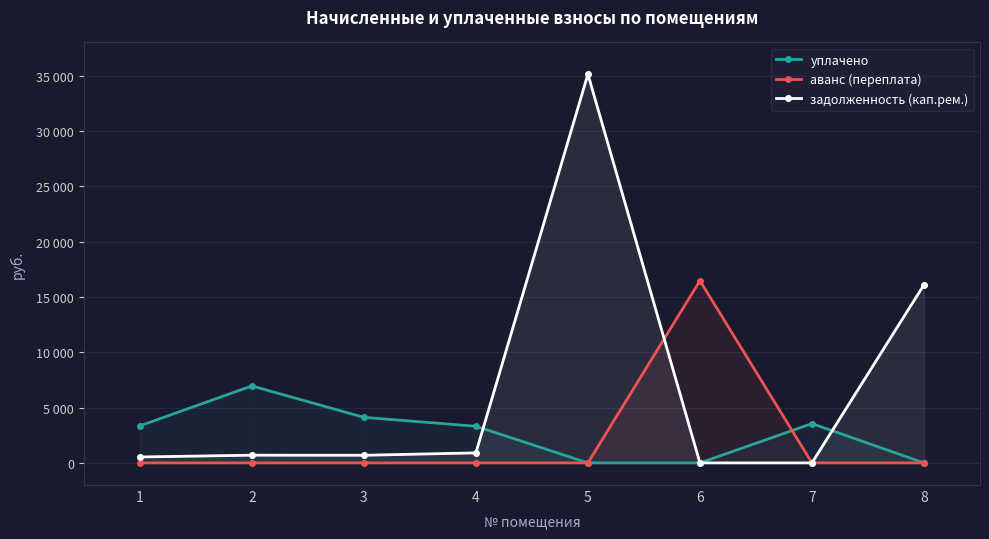

What is the approximate value of задолженность (кап.рем.) at 1?

534.3